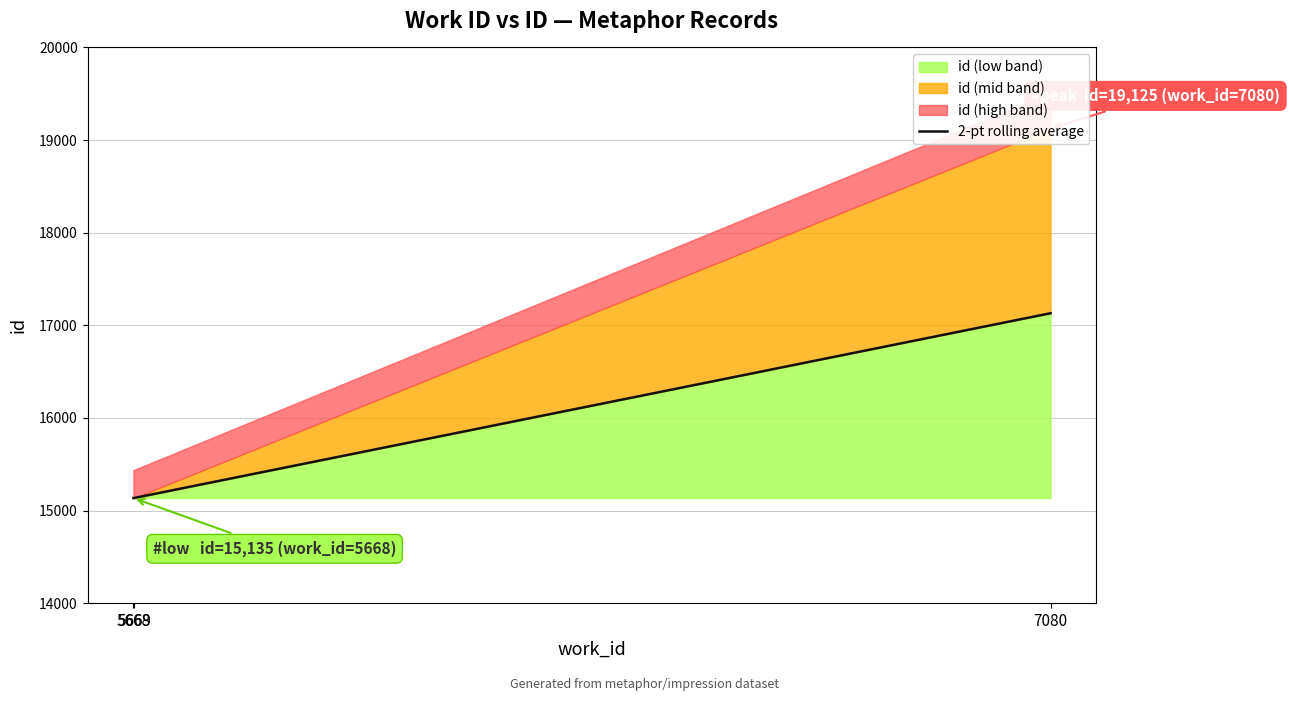

List the labels in order of value, smallest first.

5668, 5669, 7080